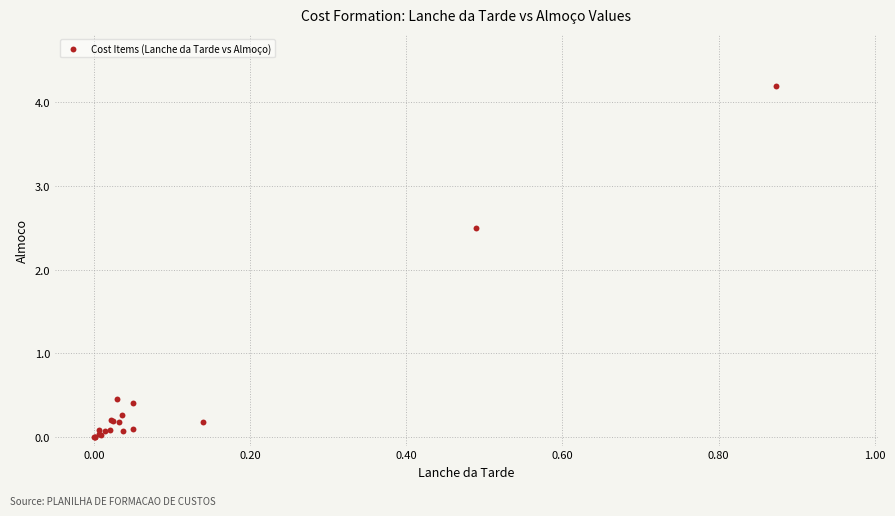

What Y value in the scatter plot is closest to 2?

2.5